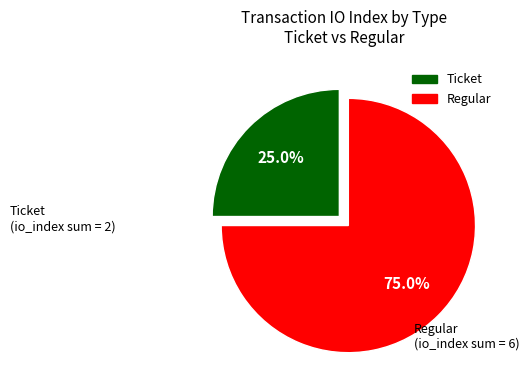

Is there a majority slice in this chart?

Yes